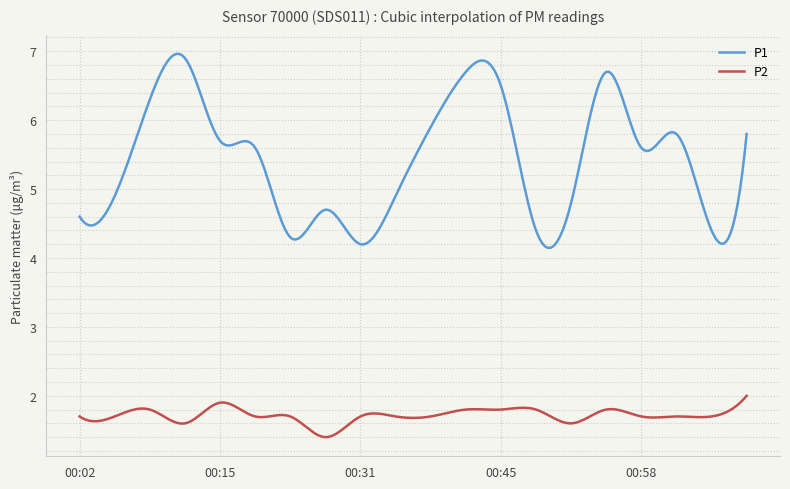

Is this an area chart (filled region under the line)?

No